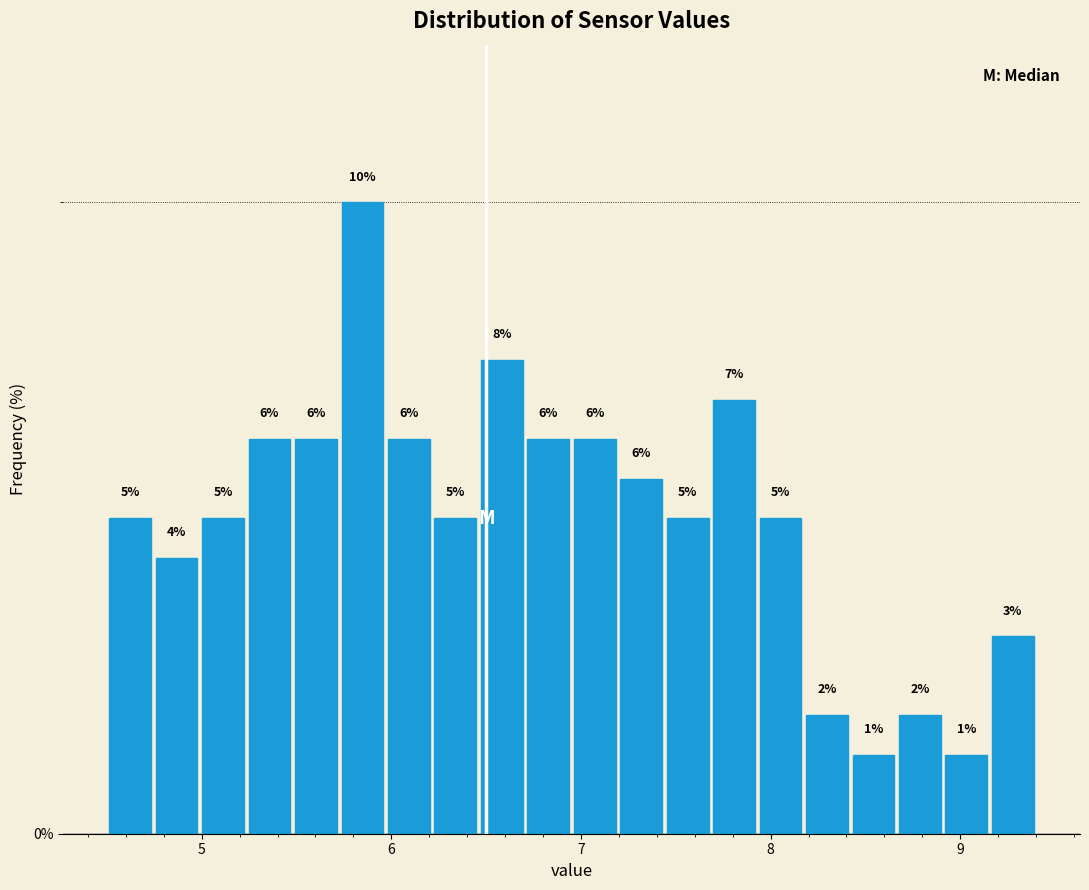

Read against the x-axis, roughly where is the centre of the tallest bar?

5.8